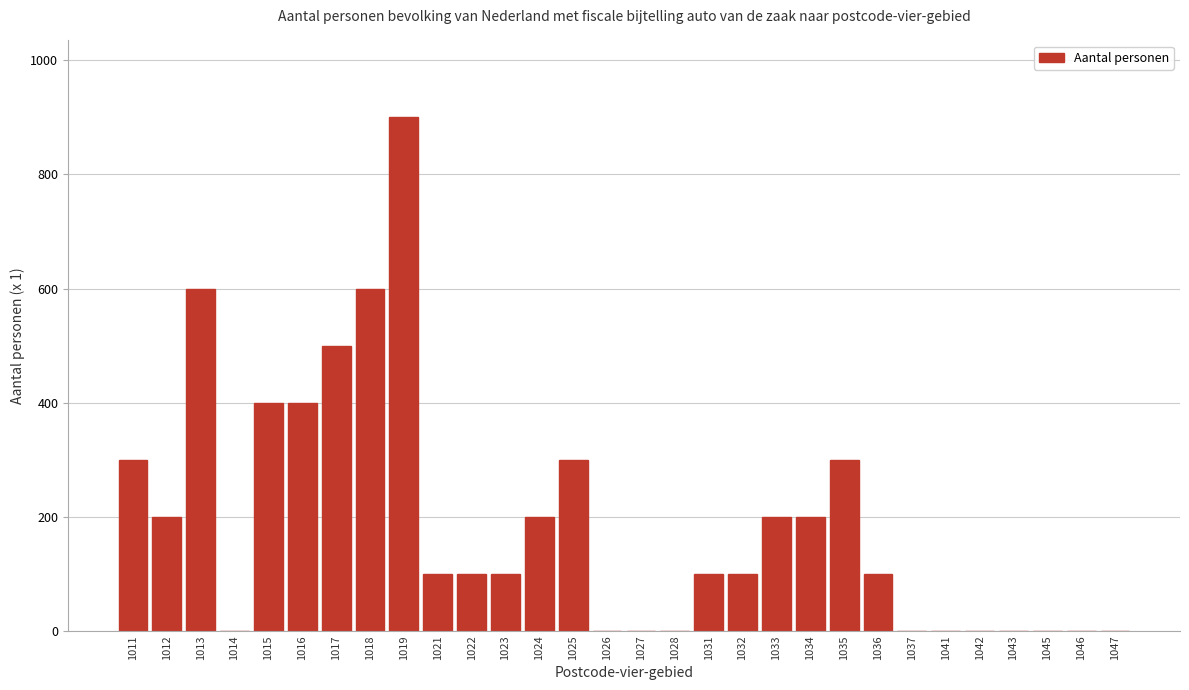

Reading left to right, what are all the values shown in this chart?

1011=300	1012=200	1013=600	1014=0	1015=400	1016=400	1017=500	1018=600	1019=900	1021=100	1022=100	1023=100	1024=200	1025=300	1026=0	1027=0	1028=0	1031=100	1032=100	1033=200	1034=200	1035=300	1036=100	1037=0	1041=0	1042=0	1043=0	1045=0	1046=0	1047=0